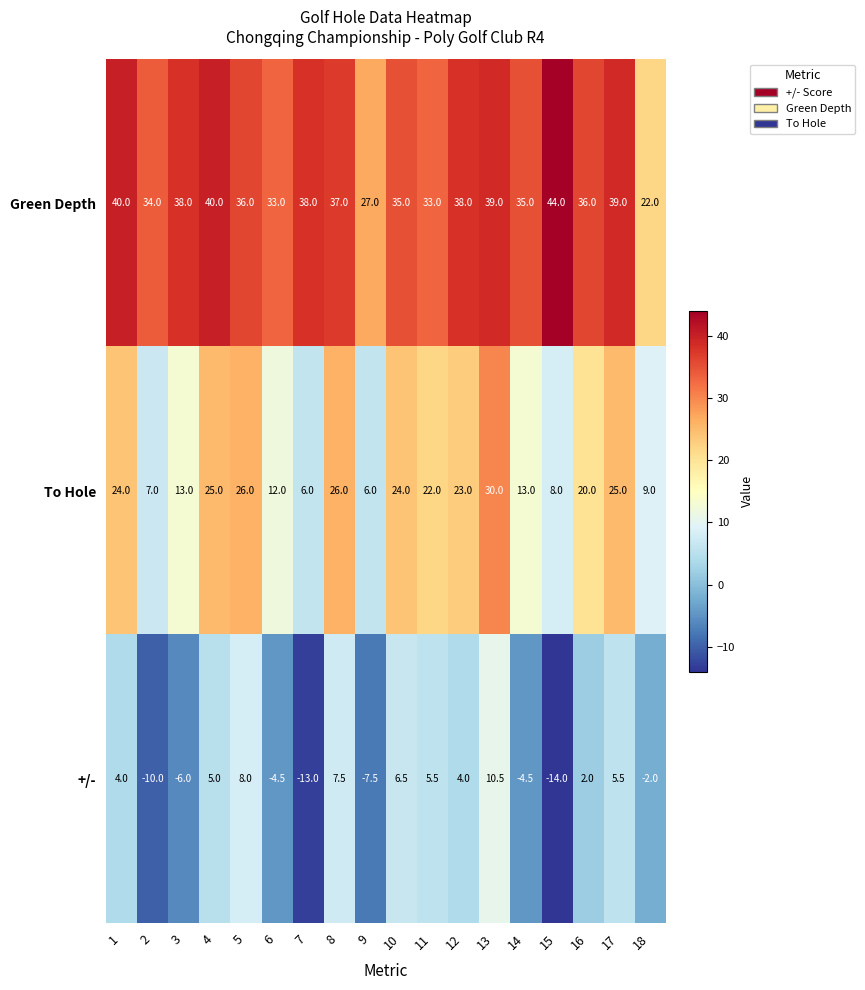

Is it true that Green Depth equals 9.0 at 1?

False